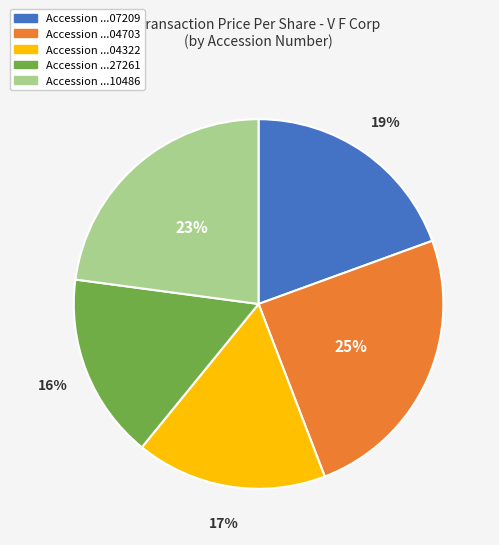

Count the number of slices in the pie.

5